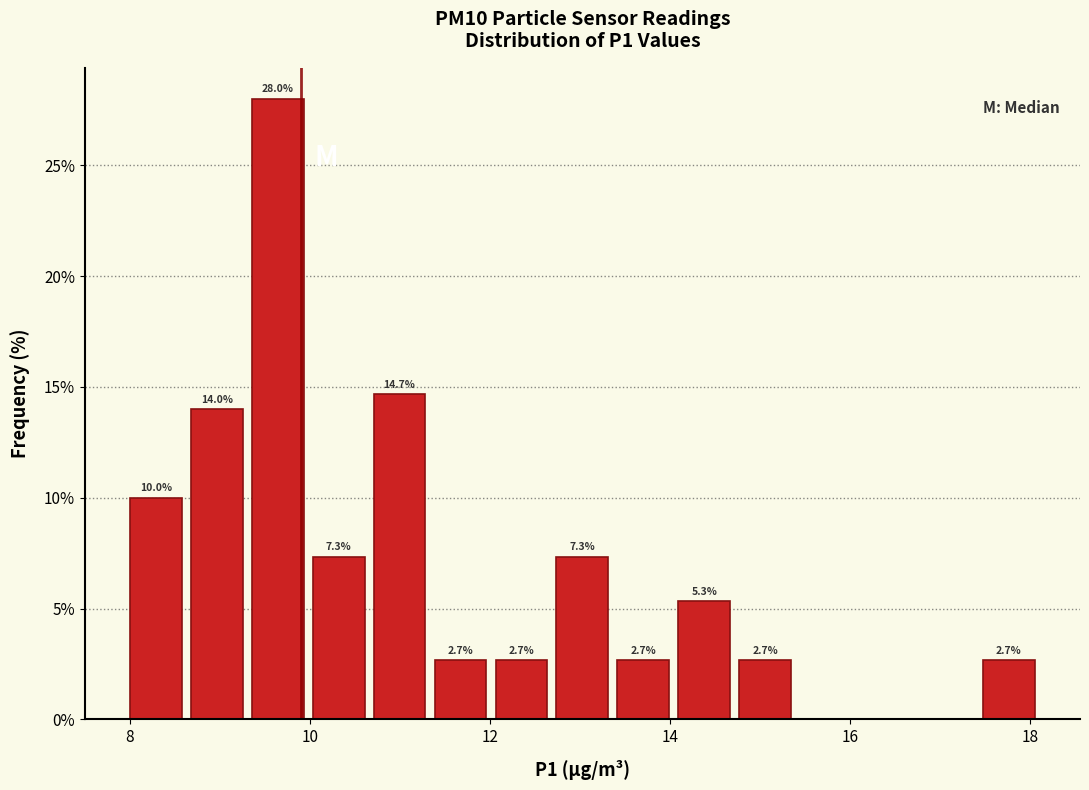

Read against the x-axis, roughly where is the centre of the tallest bar?

9.6